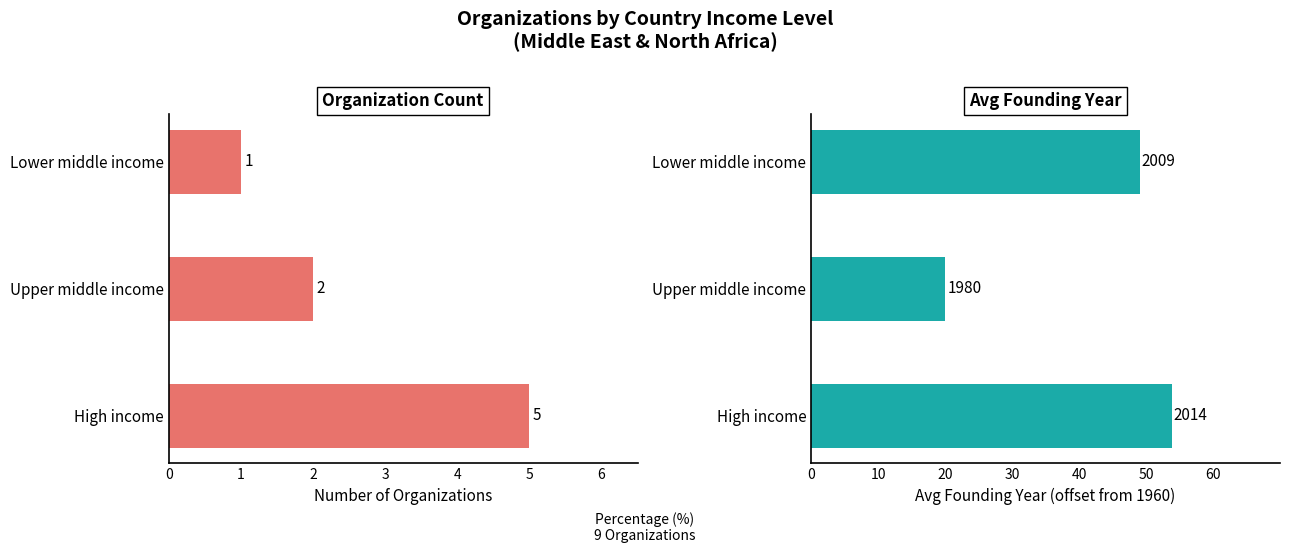

How many bars are there in each group?

2